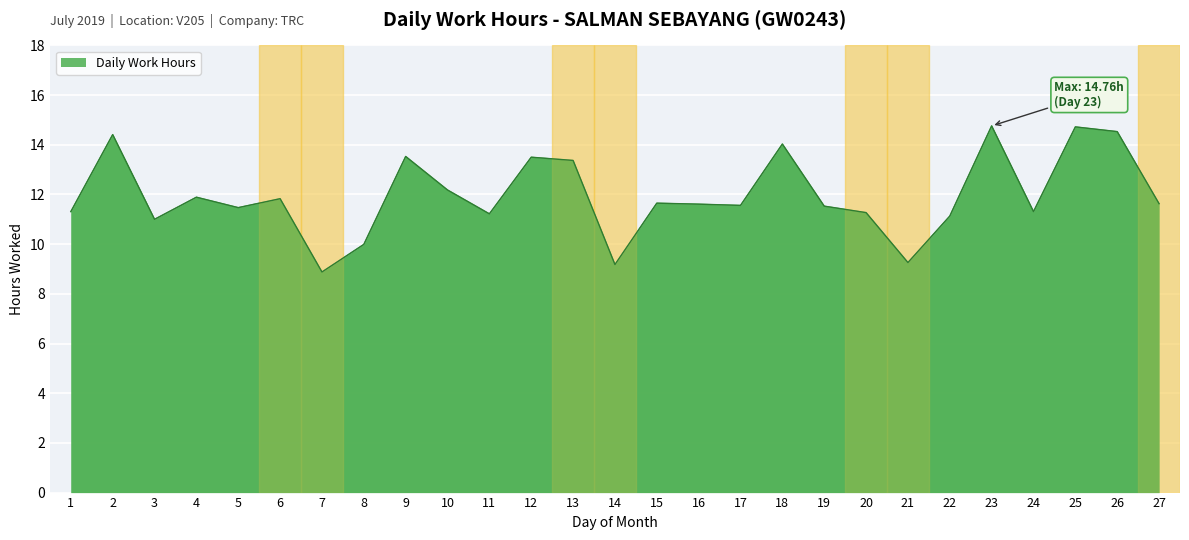

What is the difference between the maximum and minimum values?

5.9